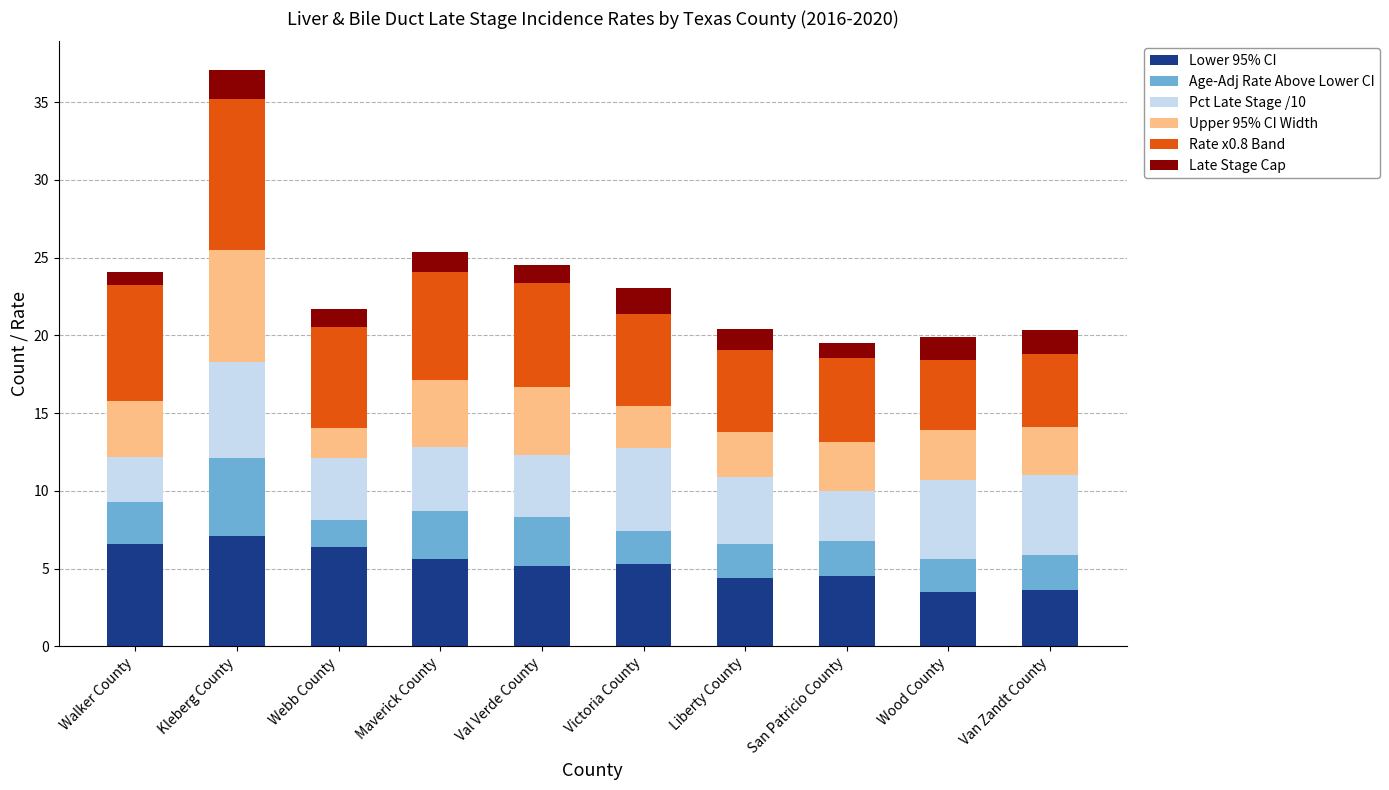

Count the number of data series in this chart.

6